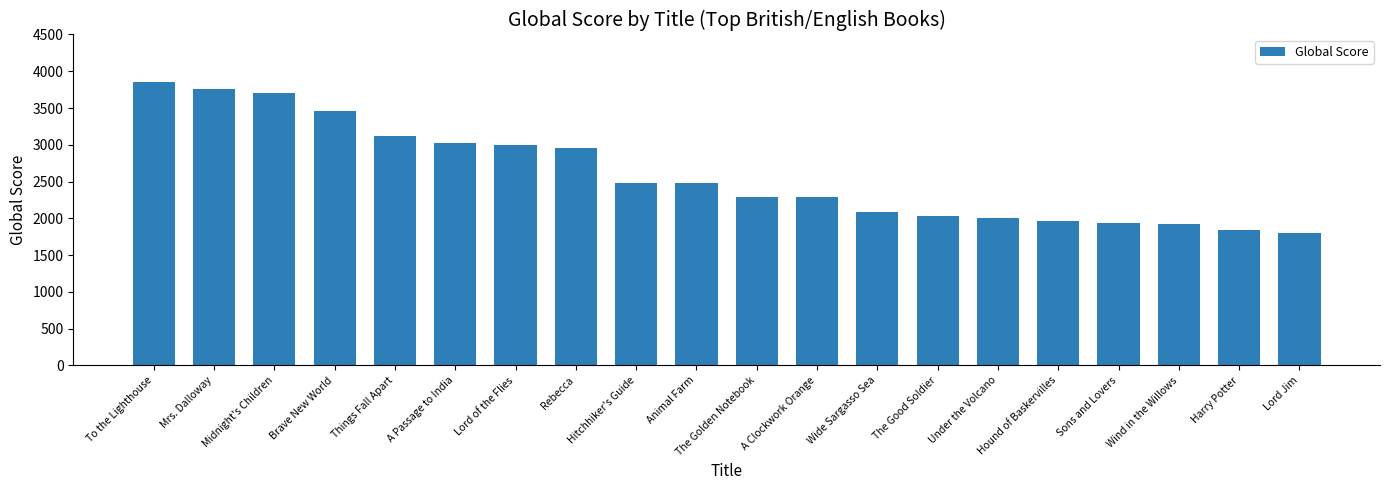

Is it true that the value at Animal Farm is 3948?

False